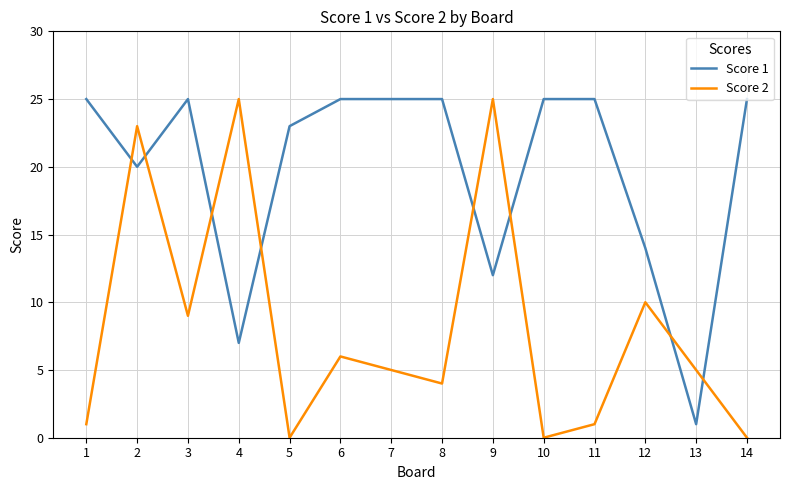

How many distinct data groups are displayed?

2